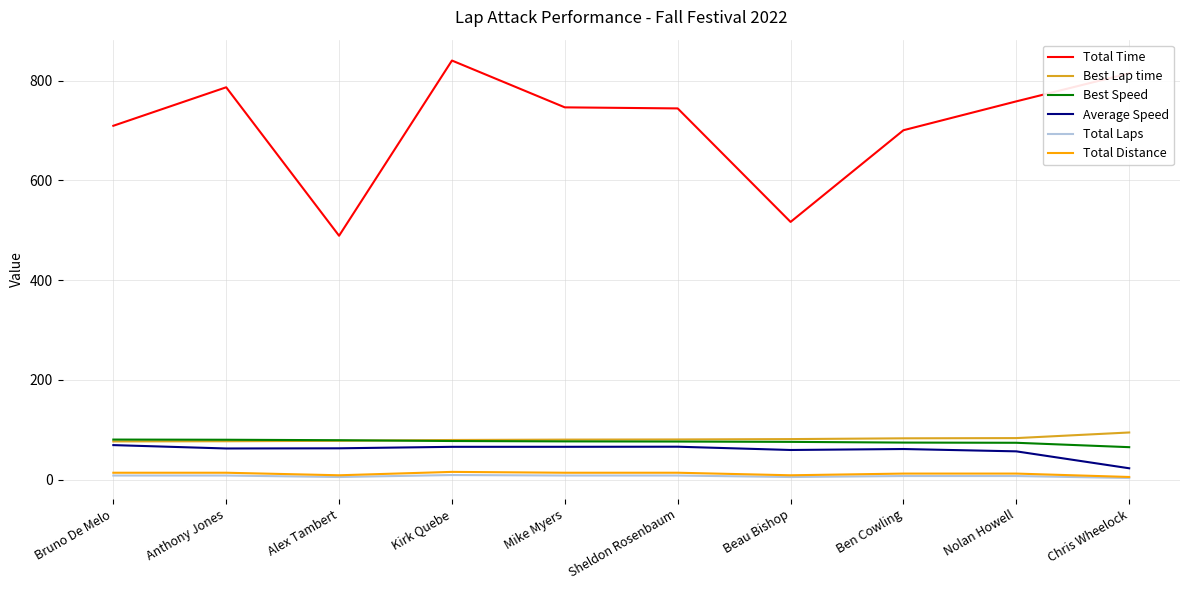

The Total Time series shows 746.4 at Mike Myers. True or false?

True